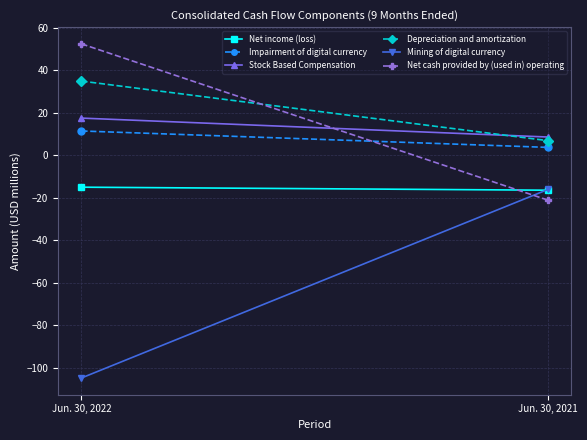

Read the Impairment of digital currency value at Jun. 30, 2021.

3.7